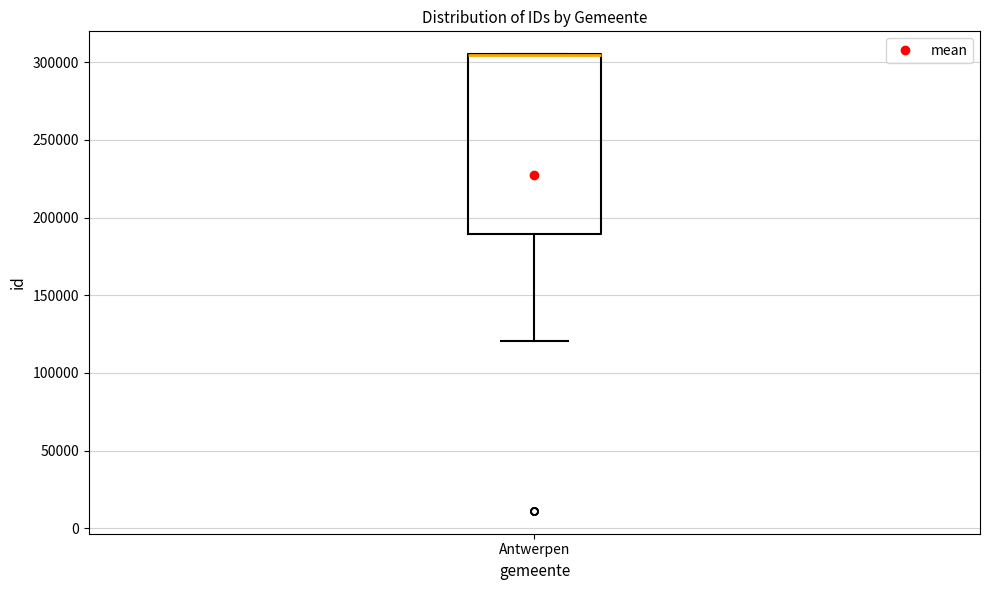

Read this box plot against the y-axis: the position of the median line, the range covered by the box, and the ends of both whiskers. The values are not printed on the chart, so give them approximately, as read against the axis.

median 305000 (drawn on the box's upper edge), box 190000 to 305000, whiskers 120000 to 305000